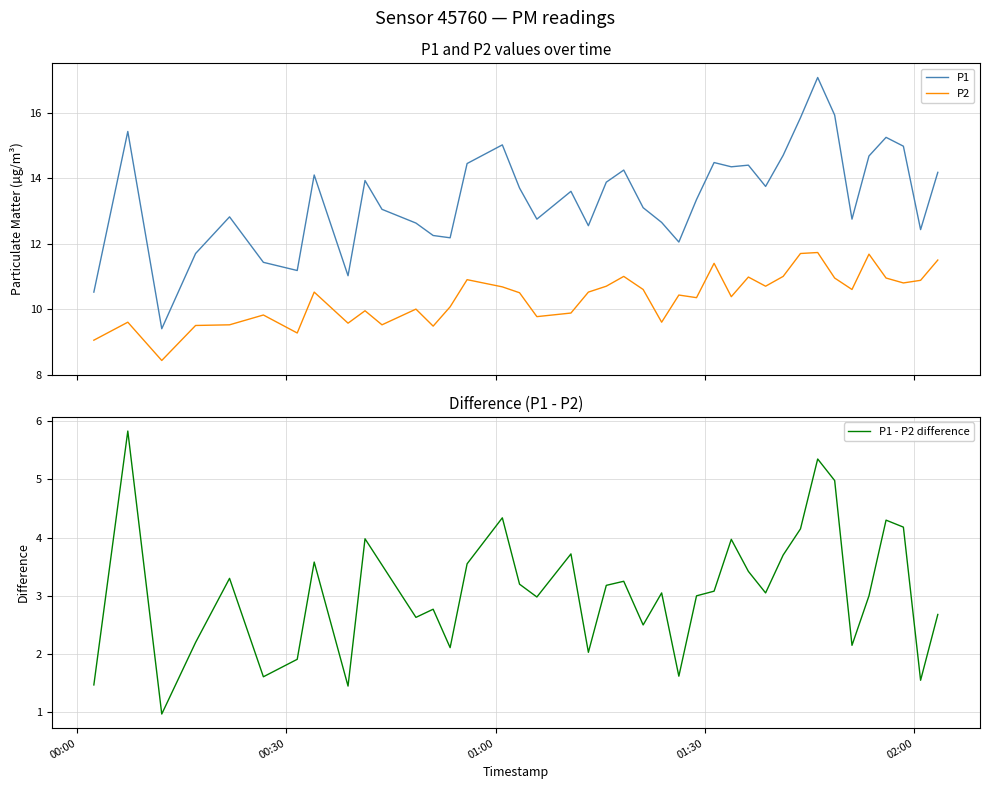

What is the lowest value of the P2 series?

8.4